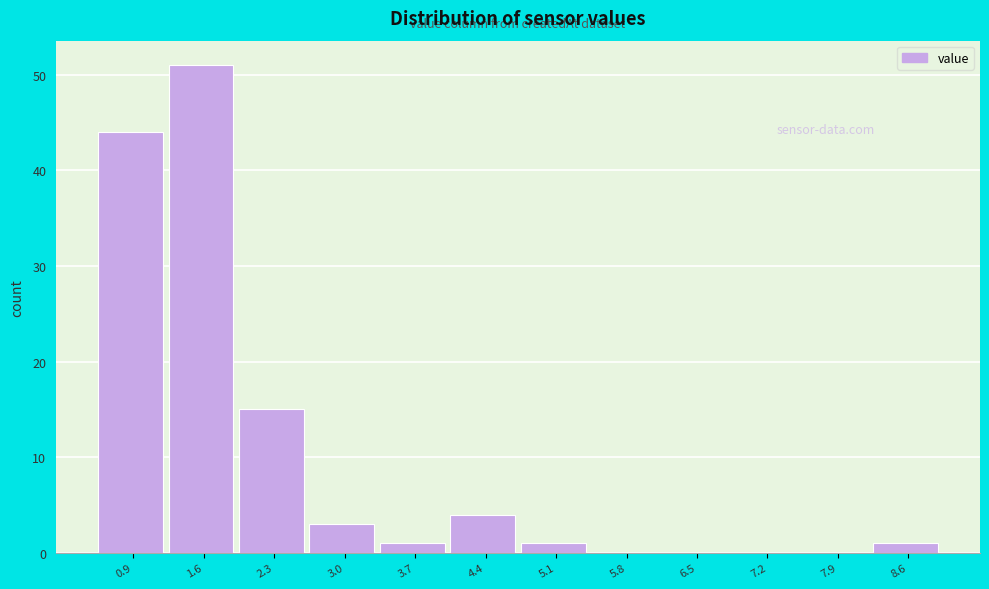

Reading left to right, extract all data points from this chart.

0.9=44	1.6=51	2.3=15	3.0=3	3.7=1	4.4=4	5.1=1	5.8=0	6.5=0	7.2=0	7.9=0	8.6=1